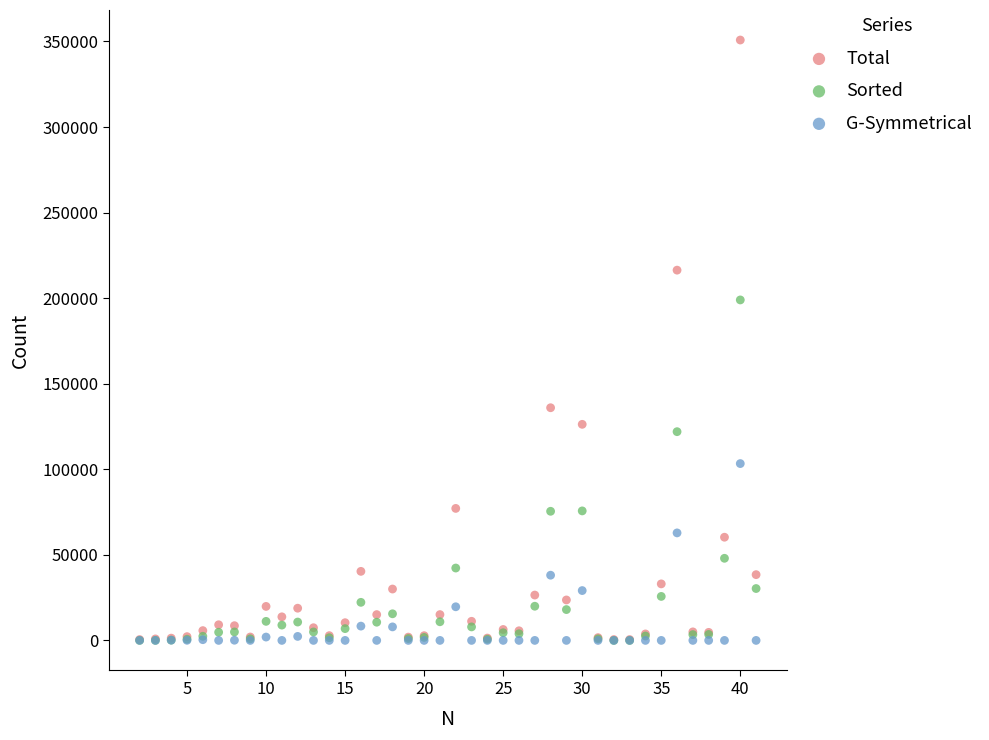

Which series has the largest Y range (max minus min)?

Total